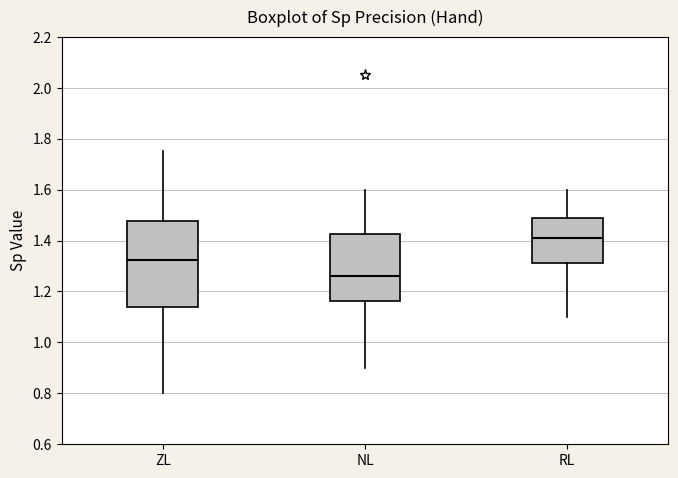

Reading left to right, transcribe this box plot: for each box, give where its median line is, the range the box spans, and where its two whiskers end, as read against the y-axis. The values are not printed on the chart, so give them approximately, as read against the axis.

ZL: median 1.32, box 1.14 to 1.48, whiskers 0.80 to 1.76
NL: median 1.26, box 1.16 to 1.42, whiskers 0.90 to 1.60
RL: median 1.42, box 1.32 to 1.48, whiskers 1.10 to 1.60